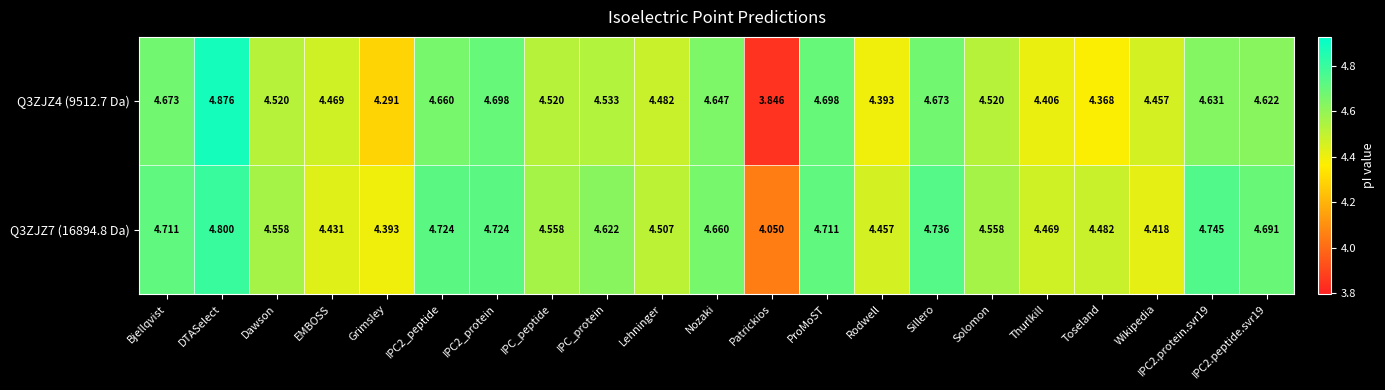

Where does the Q3ZJZ4 (9512.7 Da) series first go above 4?

Bjellqvist